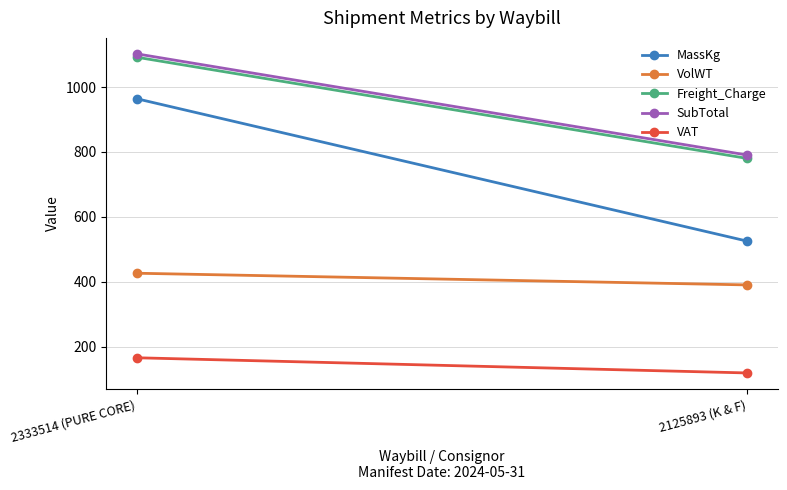

Rank the categories by VAT value from lowest to highest.

2125893 (K & F), 2333514 (PURE CORE)